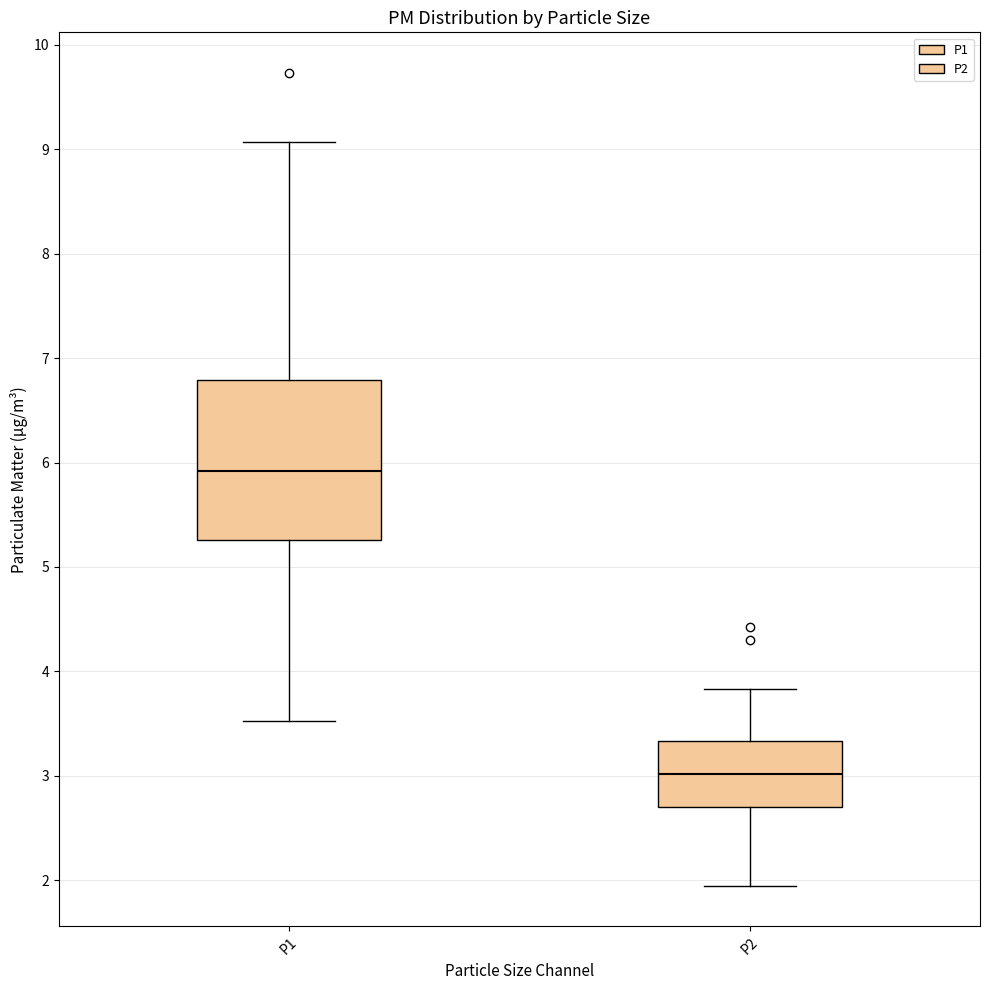

Comparing the boxes themselves (not the whiskers), which one is the tallest?

P1